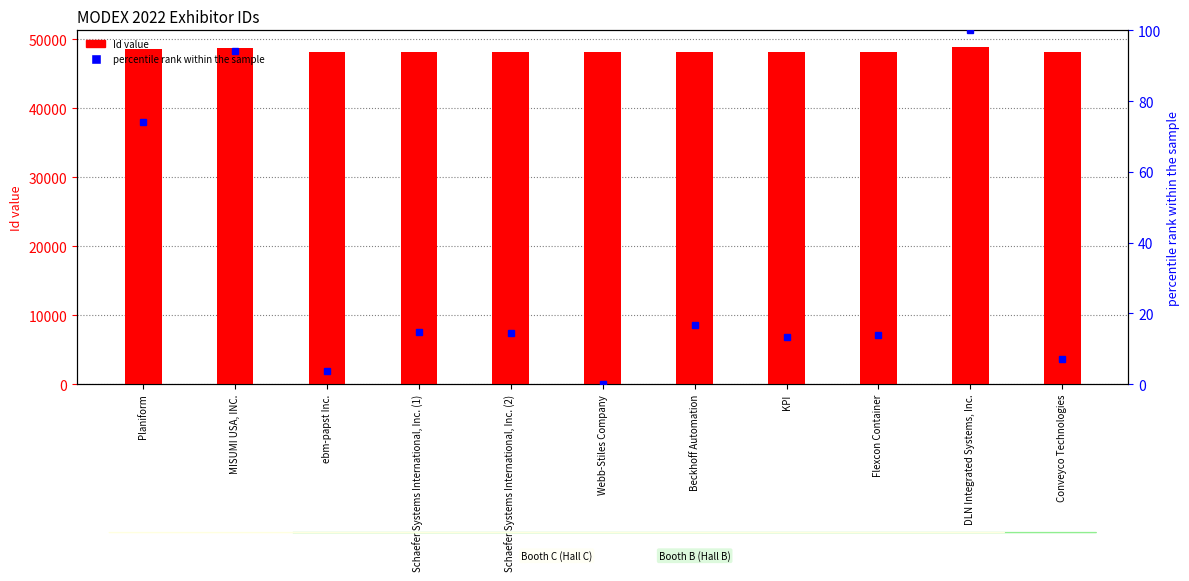

The percentile rank within the sample series shows 5.4 at Schaefer Systems International, Inc. (2). True or false?

False